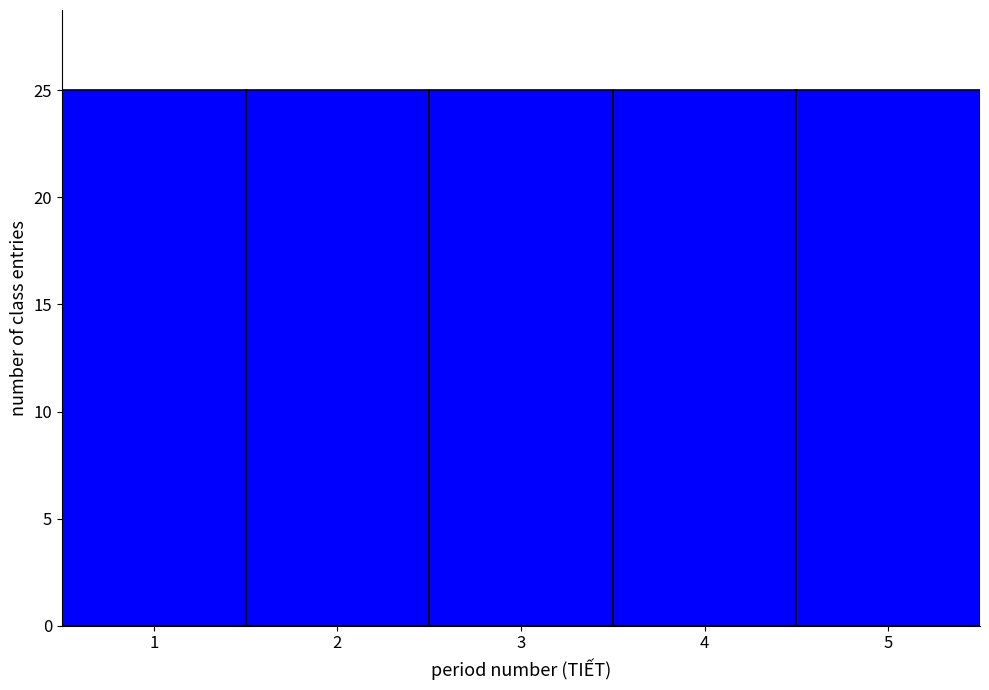

Reading left to right, transcribe this chart: for each bar, give the range it covers on the x-axis and its height. The values are not printed on the chart, so give them approximately, as read against the axis.

0.5 to 1.5: 25
1.5 to 2.5: 25
2.5 to 3.5: 25
3.5 to 4.5: 25
4.5 to 5.5: 25